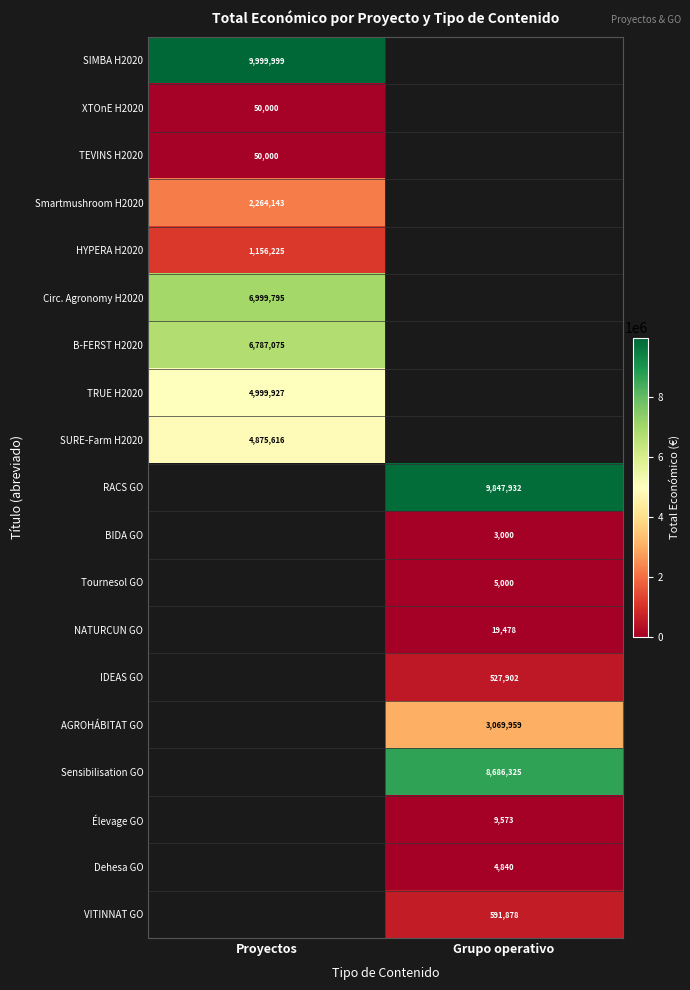

The XTOnE H2020 series shows 50000 at Proyectos. True or false?

True